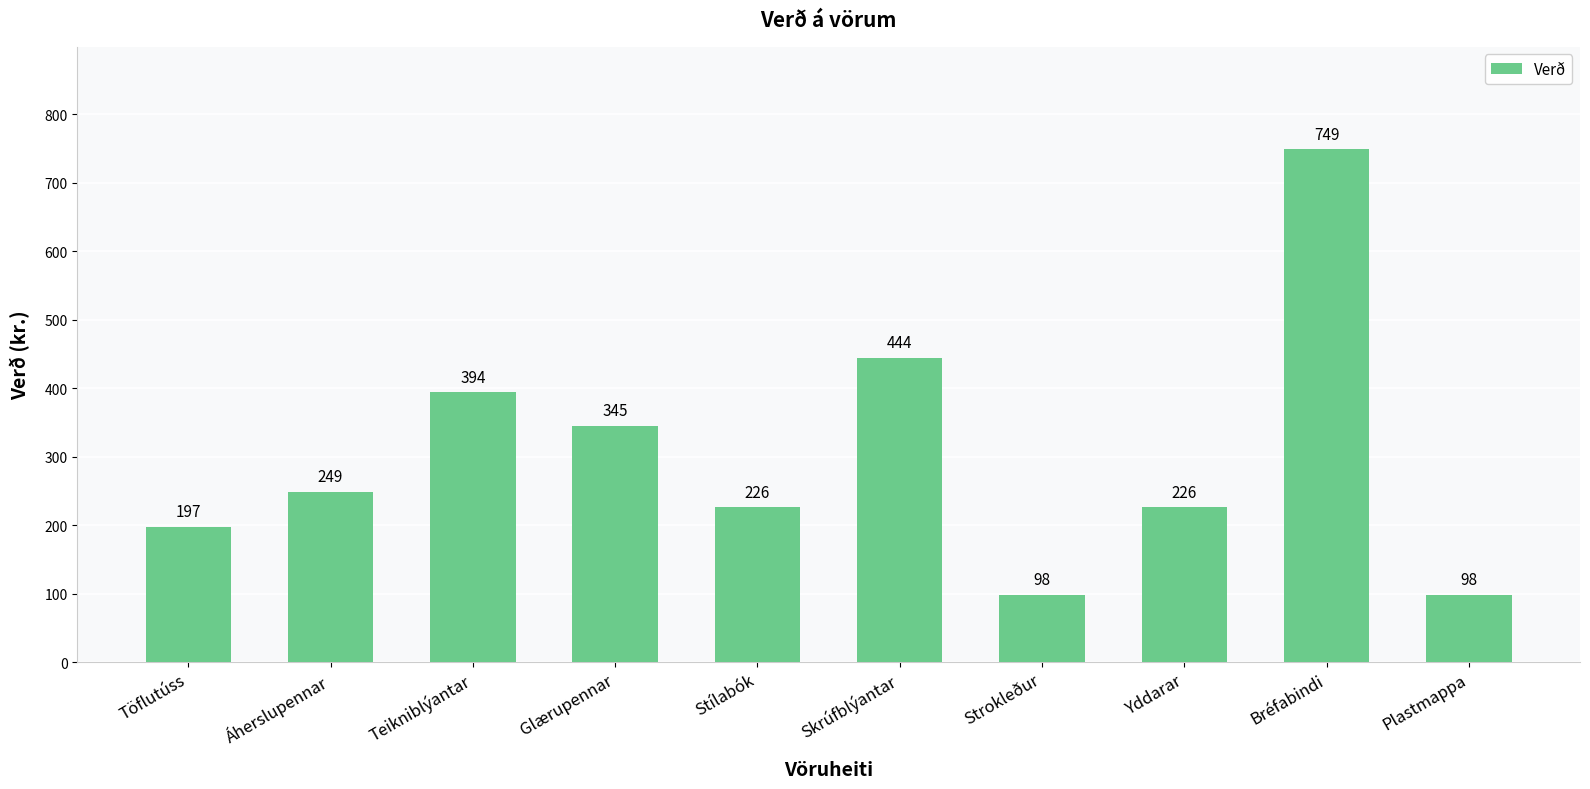

What is the change in value from Áherslupennar to Plastmappa?

-151